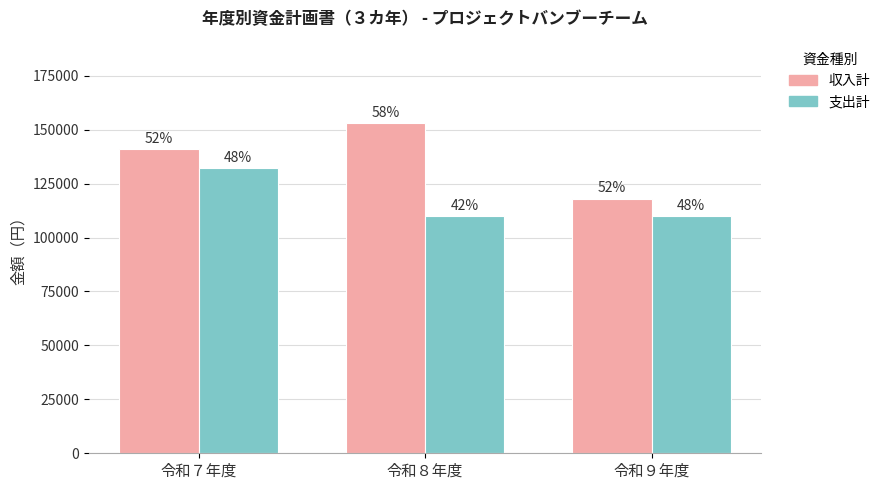

Is it true that 収入計 equals 205063 at 令和９年度?

False